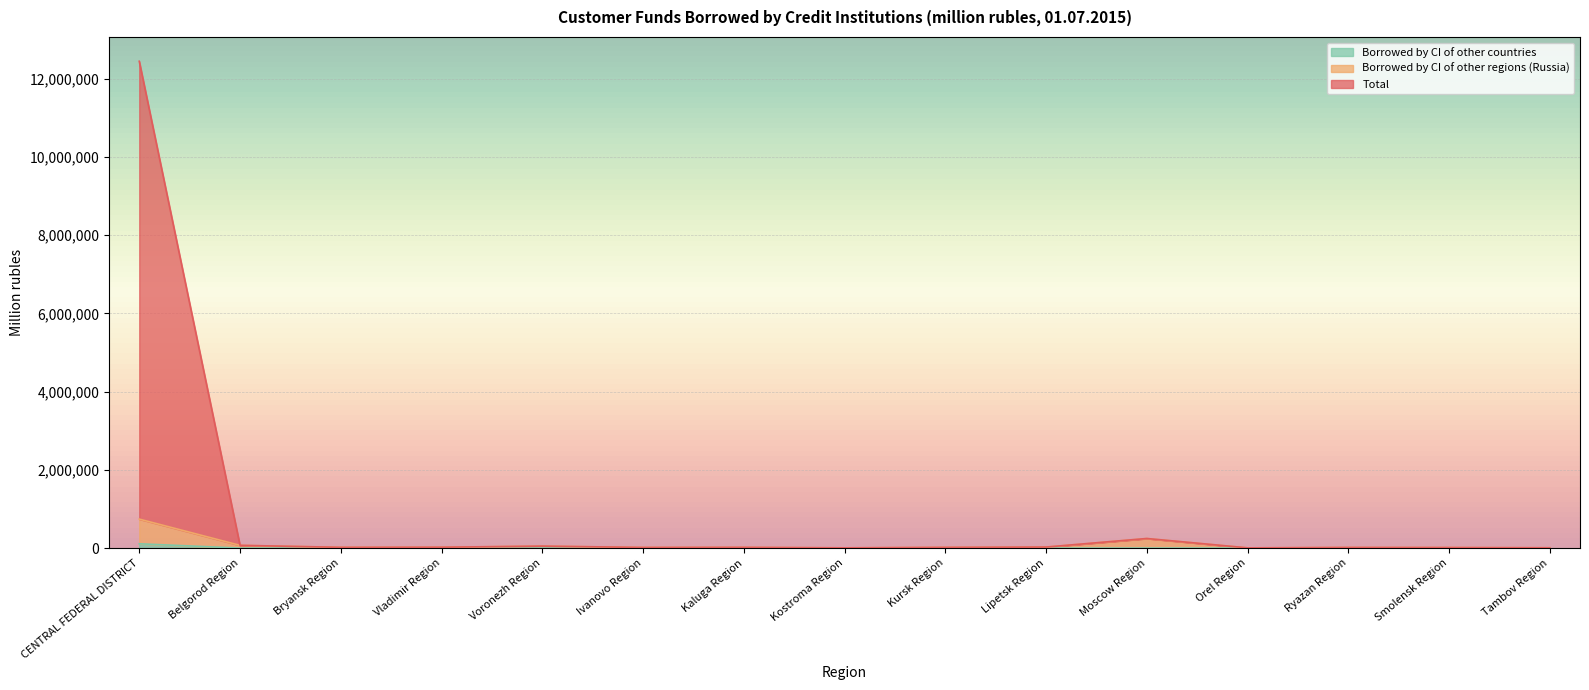

Reading right to left, list all the values displayed in this chart.

Total: 8207	13766	15832	5841	245187	26436	18065	6640	18972	16248	50677	22235	19116	70743	12445100
Borrowed by CI of other regions (Russia): 8194	13427	14841	5822	244005	25396	17395	6032	17651	15602	50463	21660	19116	69879	741024
Borrowed by CI of other countries: 0	0	40	436	0	0	0	0	0	0	214	0	0	2	110100